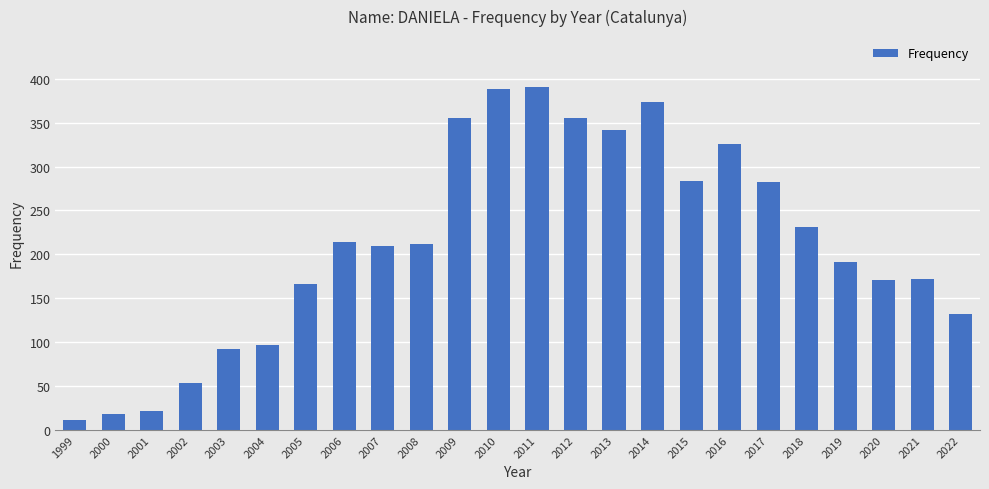

What is the minimum value shown in the chart?

11